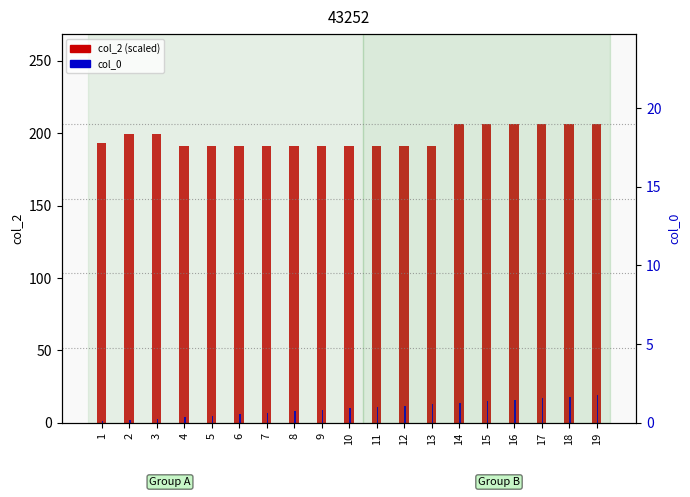

Where is col_2 (scaled /10000) nearest to the value 198?

3